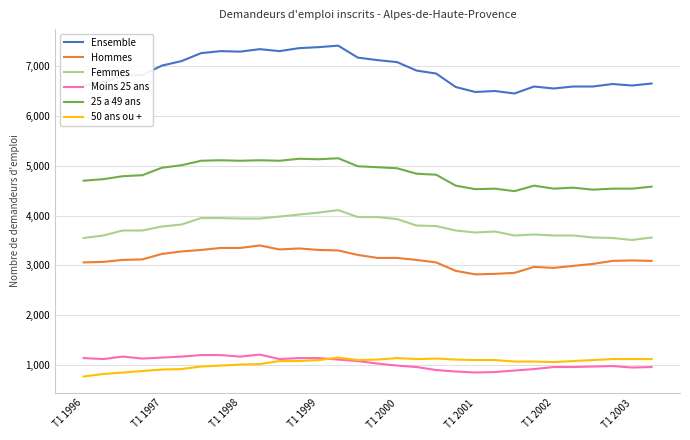

Which series has the largest range (max minus min)?

Ensemble